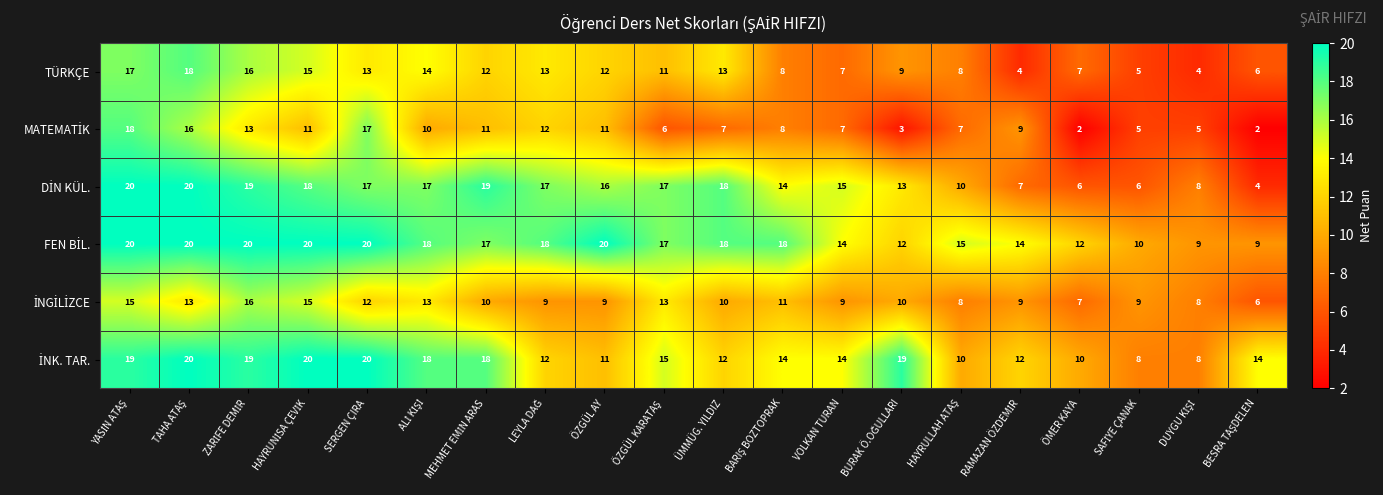

At how many categories does at least one series exceed 5?

20